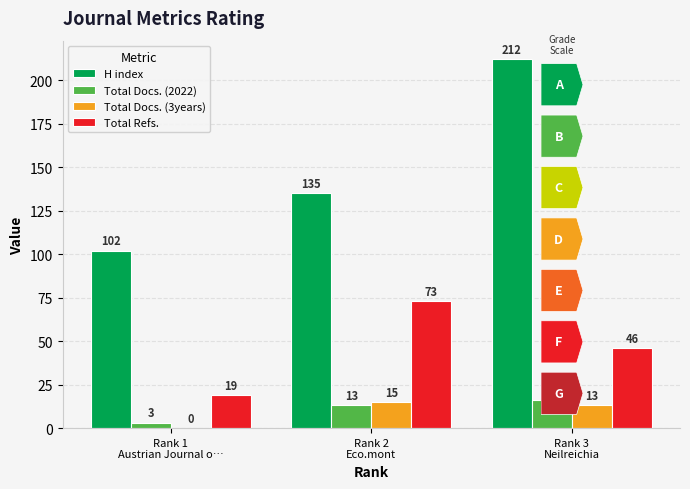

Which series has the largest total across all categories?

H index